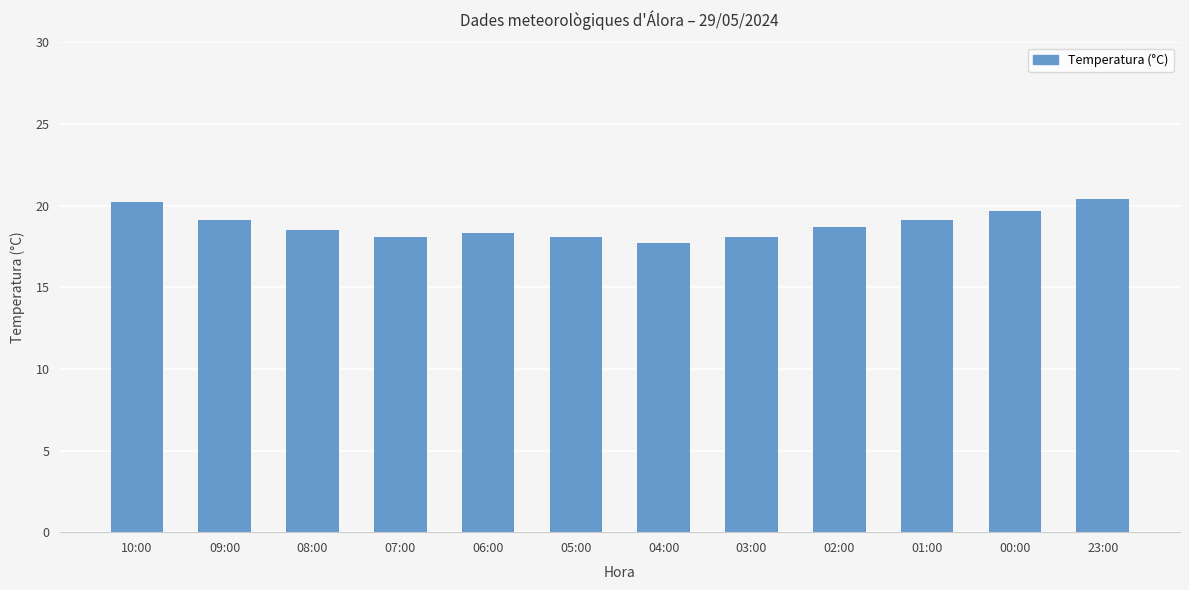

Which category has the lowest value across all series?

04:00